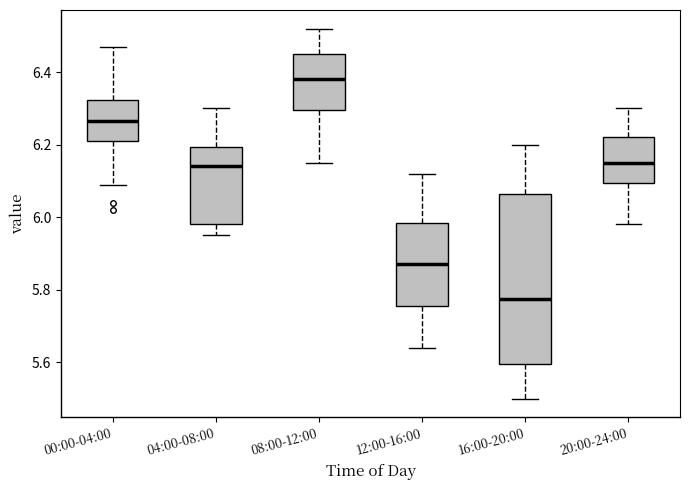

Which box's median line is the lowest?

16:00-20:00